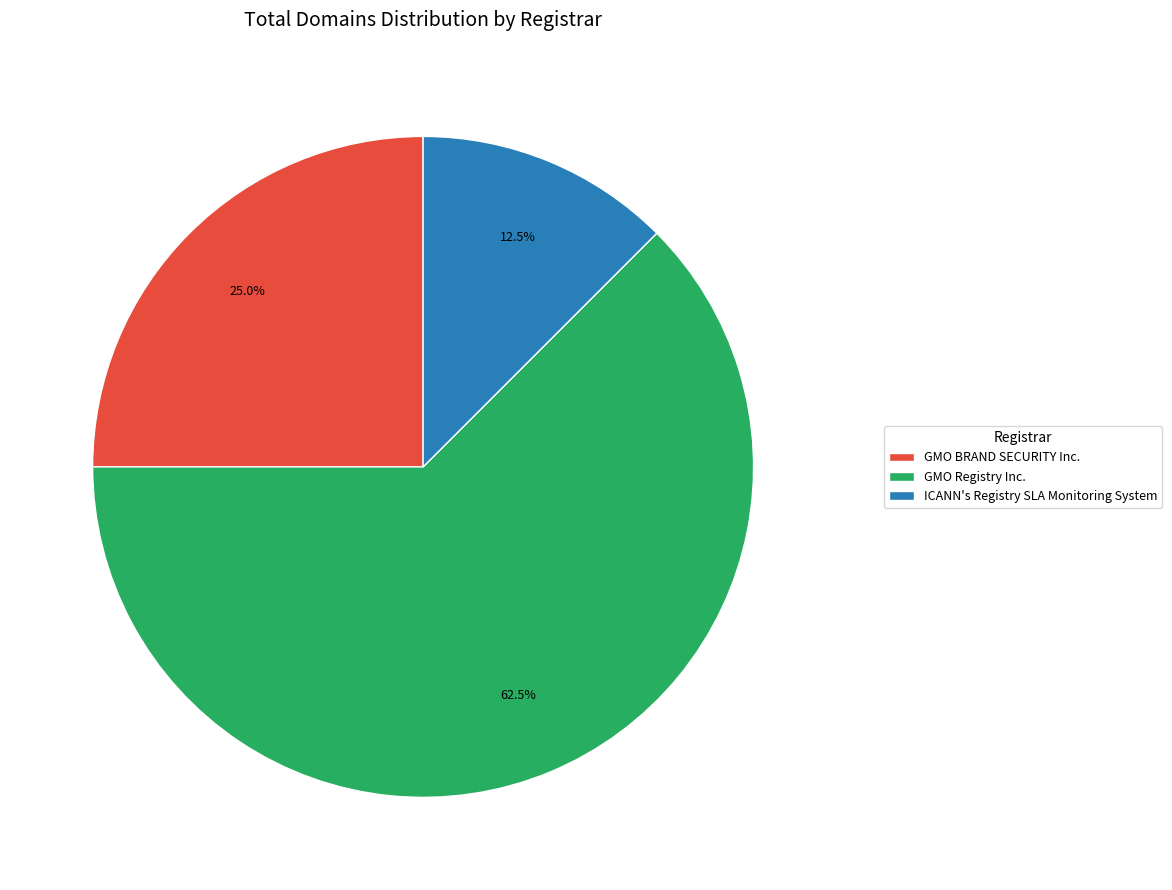

Which slice represents more than half of the pie?

GMO Registry Inc.